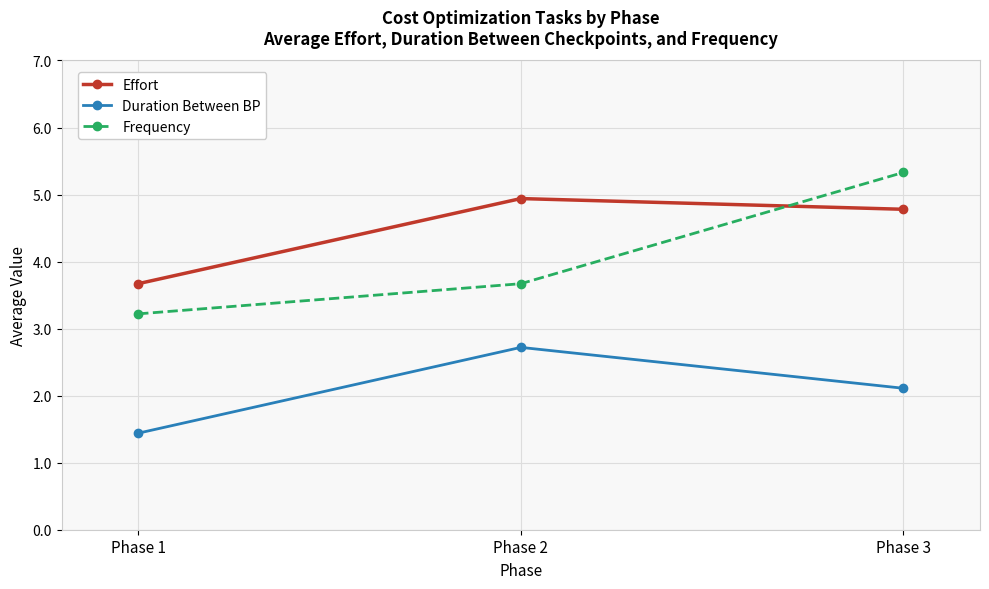

What value does the Effort series have at Phase 2?

4.9